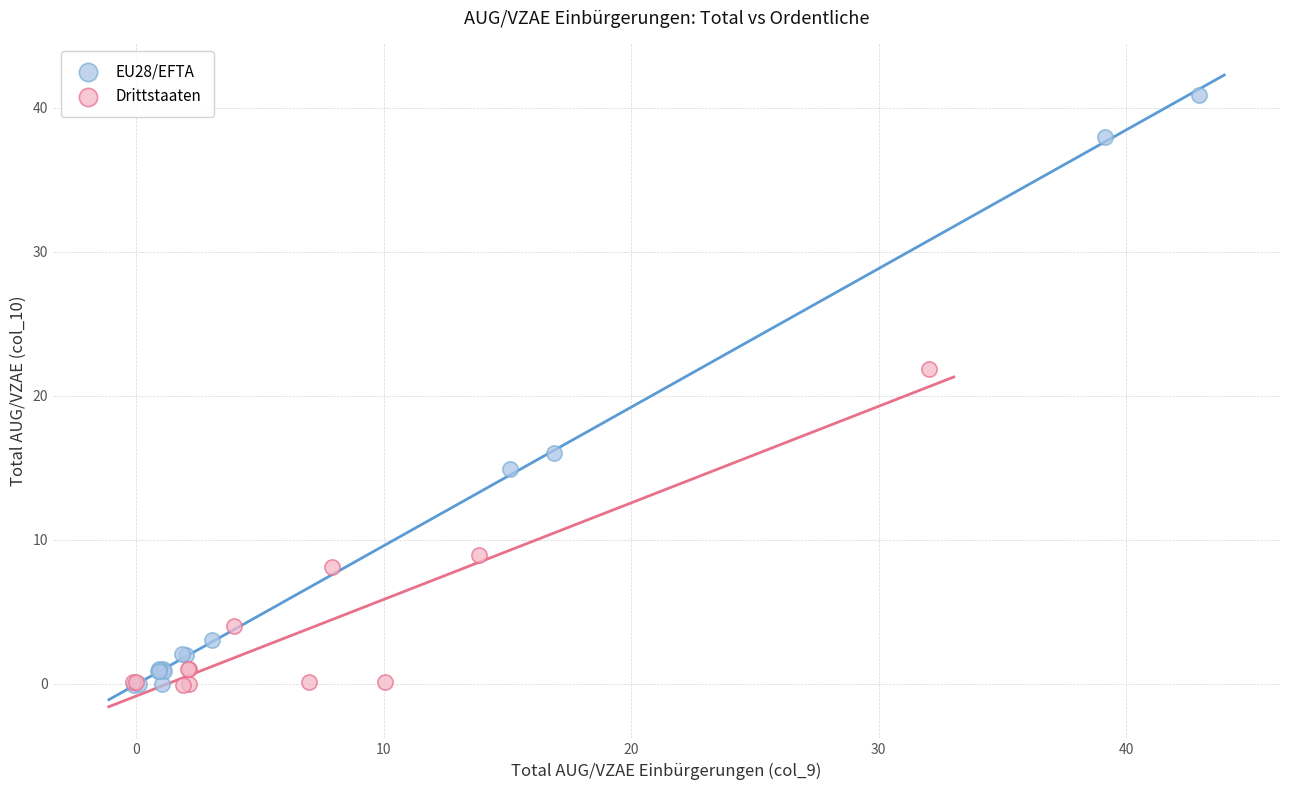

Which series has the largest Y range (max minus min)?

EU28/EFTA